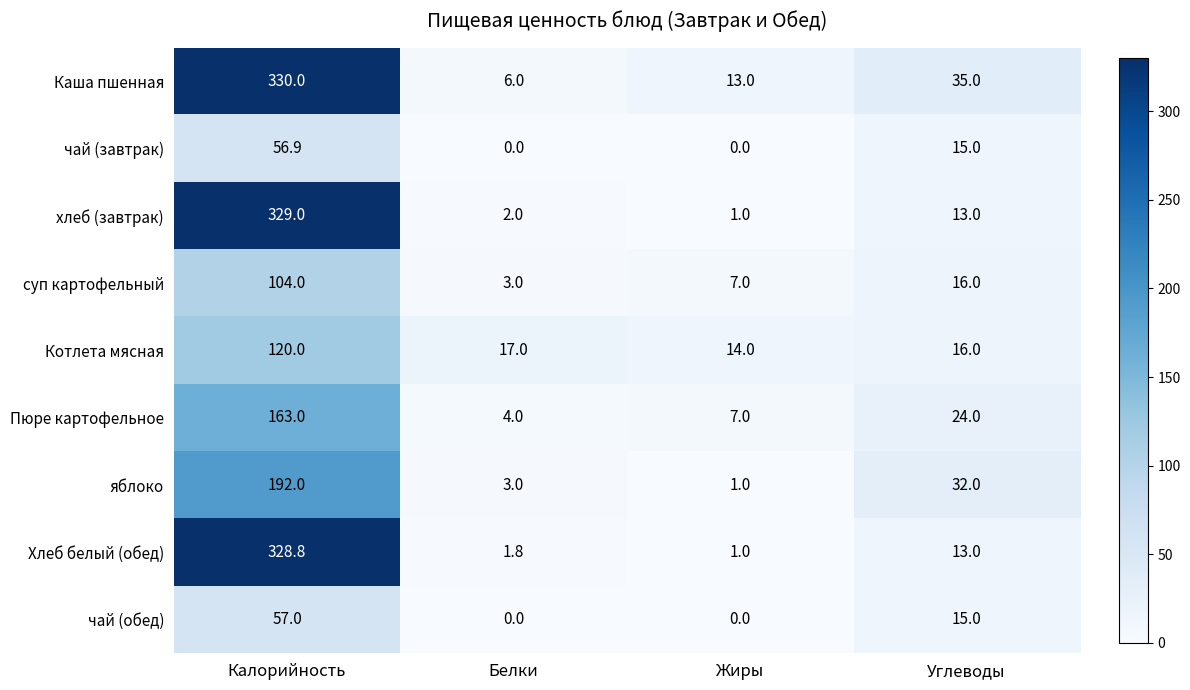

What is the difference between the Пюре картофельное values at Белки and Калорийность?

159.0